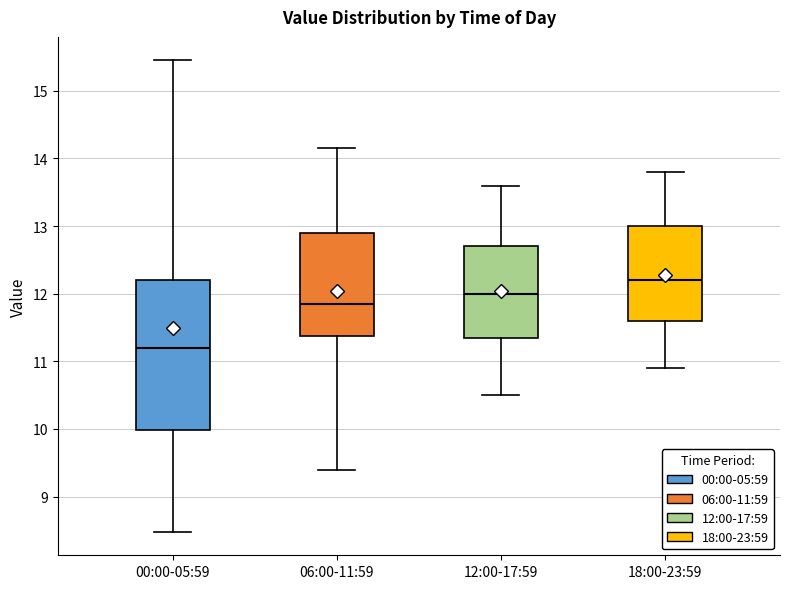

Comparing the boxes themselves (not the whiskers), which one is the tallest?

00:00-05:59